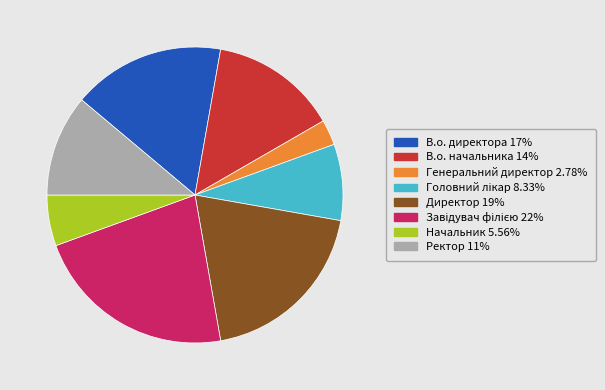

Combined, do Директор and Ректор account for over 50%?

No